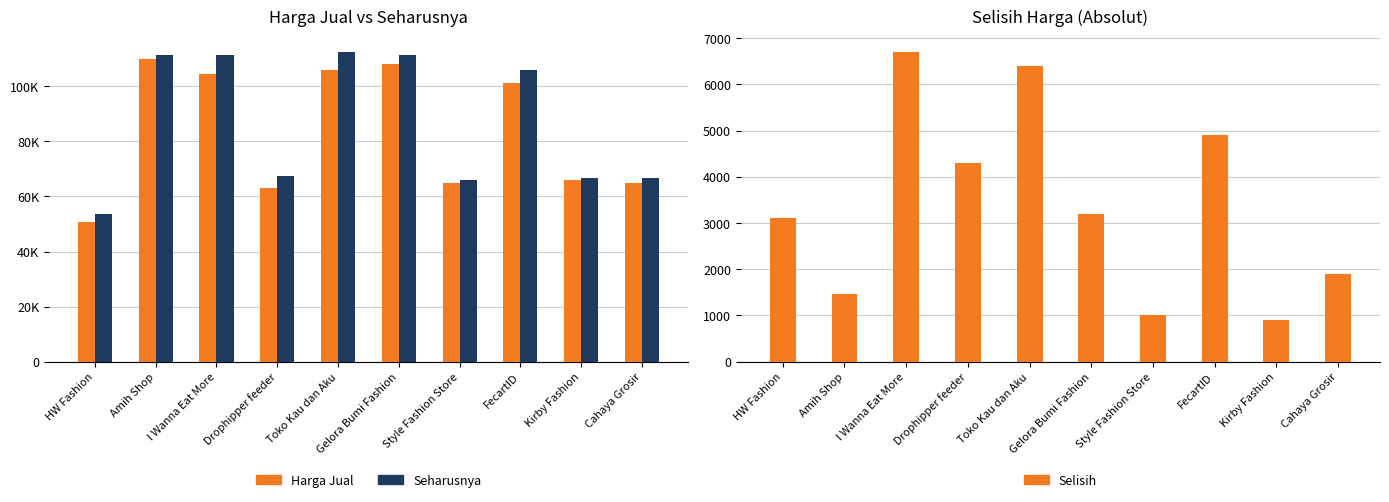

Which series has the widest spread of values?

Harga Jual